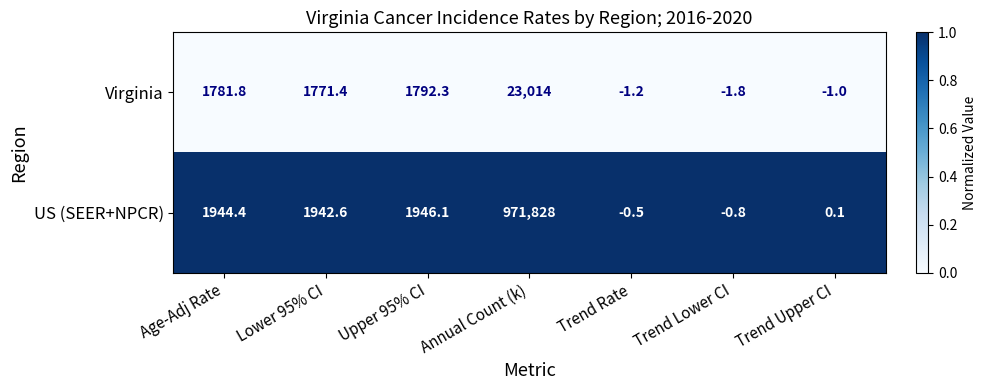

List the series in order of their overall mean, highest first.

US (SEER+NPCR), Virginia